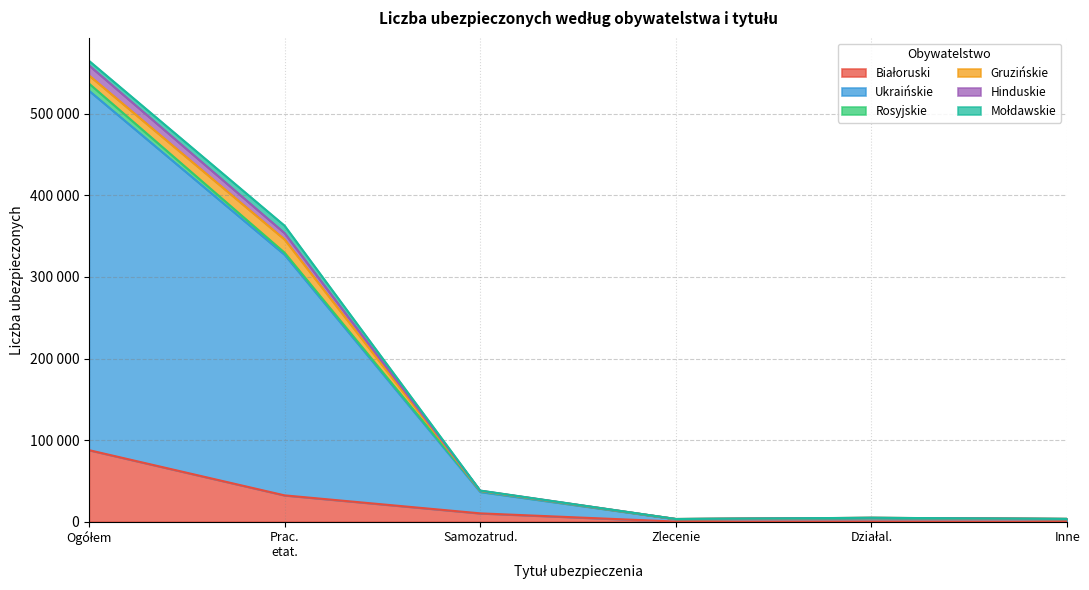

Count the number of categories in the chart.

6